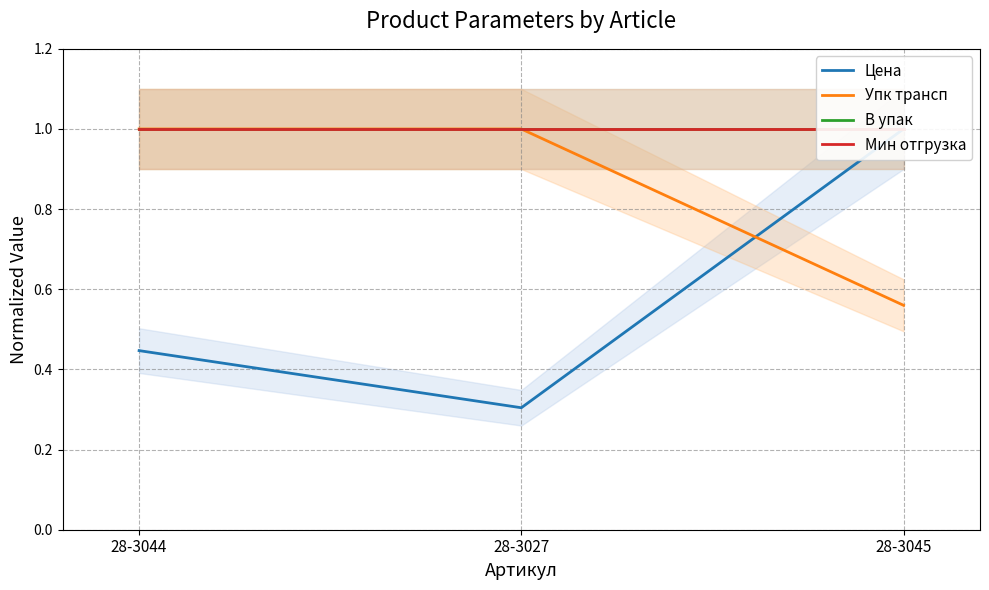

Count the Упк трансп values in the range 0 to 1.

3